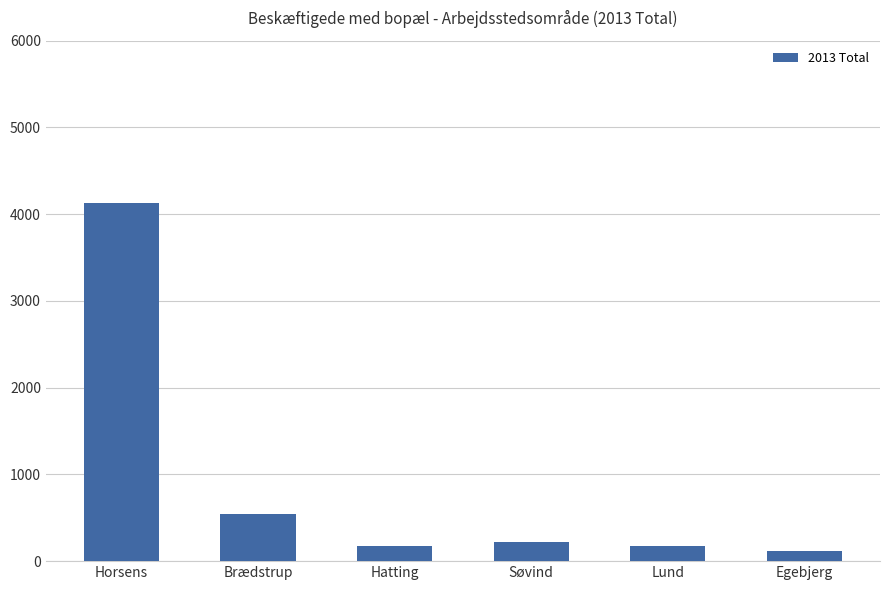

Are the bars grouped side by side (vs. stacked)?

No